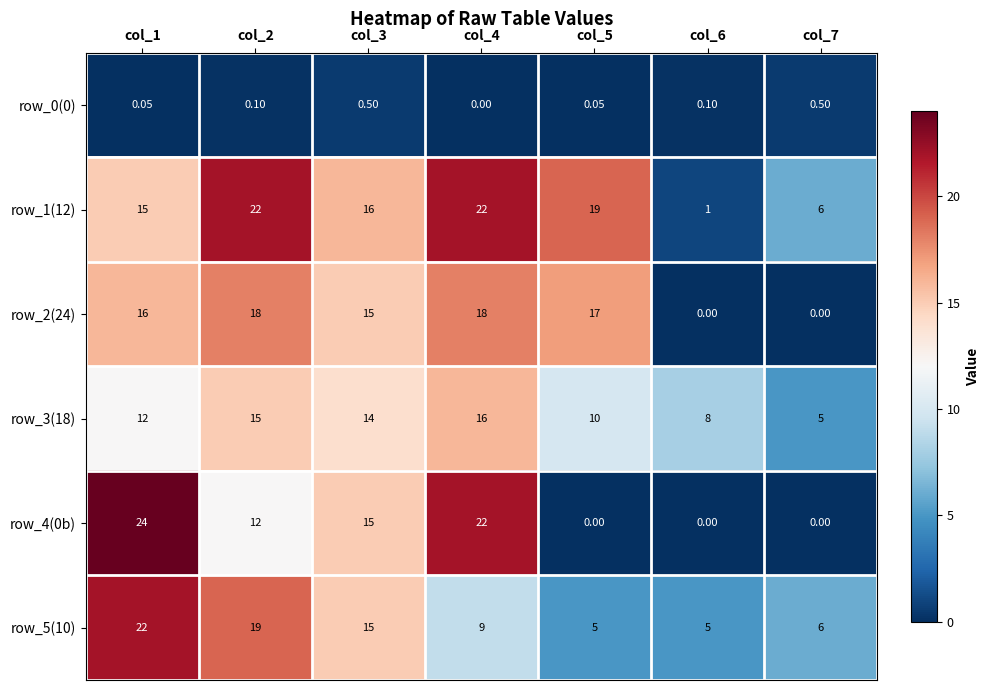

At how many categories does at least one series exceed 23?

1